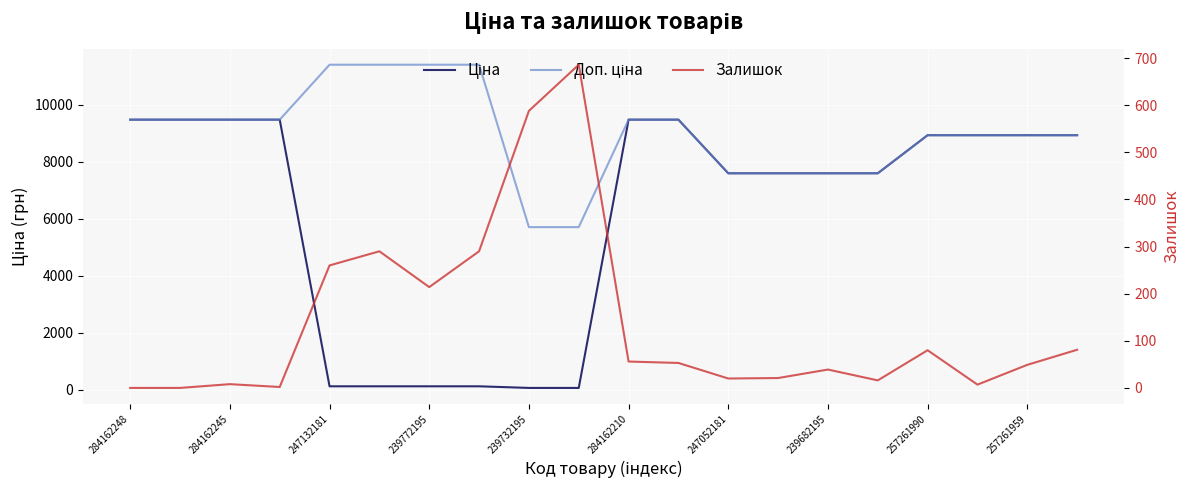

At how many categories does at least one series exceed 1844?

20